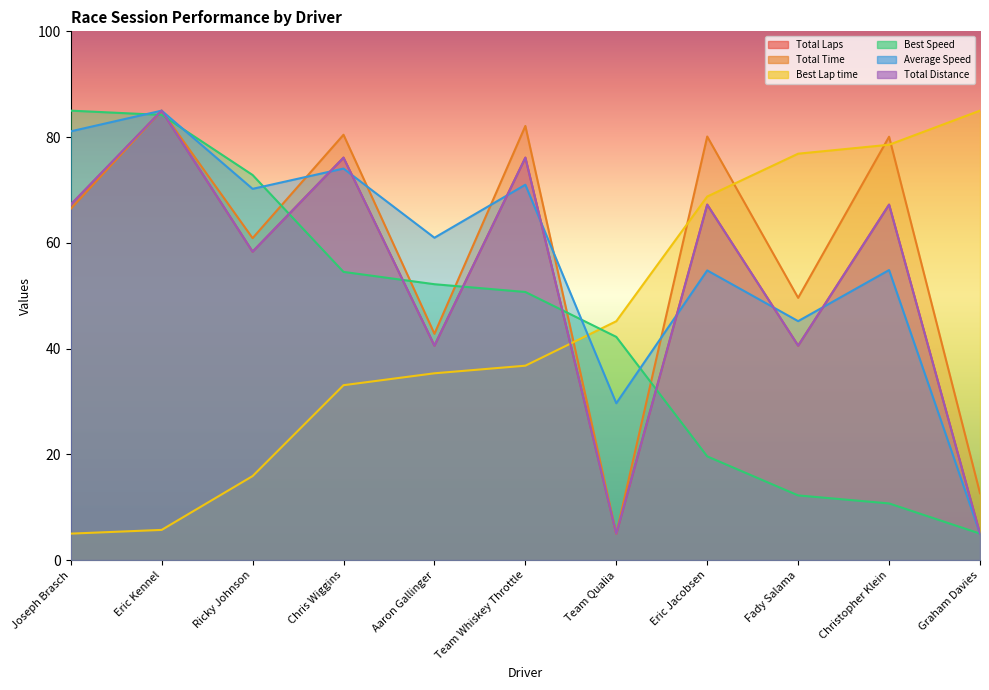

True or false: Total Distance has more than 1 interior local peaks.

True